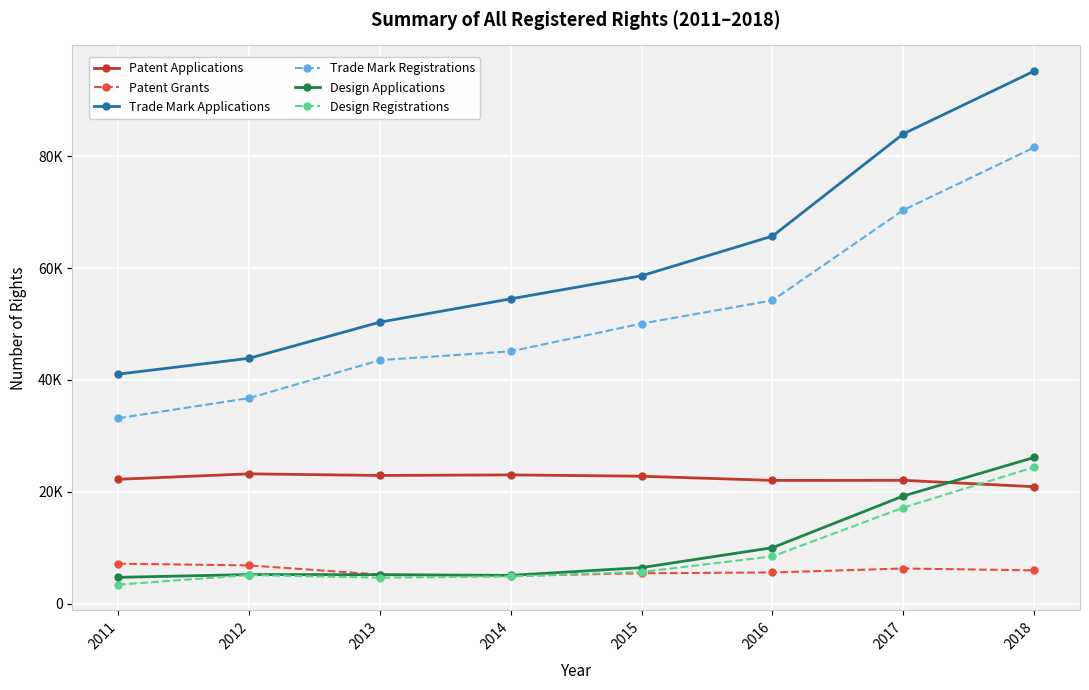

How many interior local peaks does the Design Registrations series have?

1